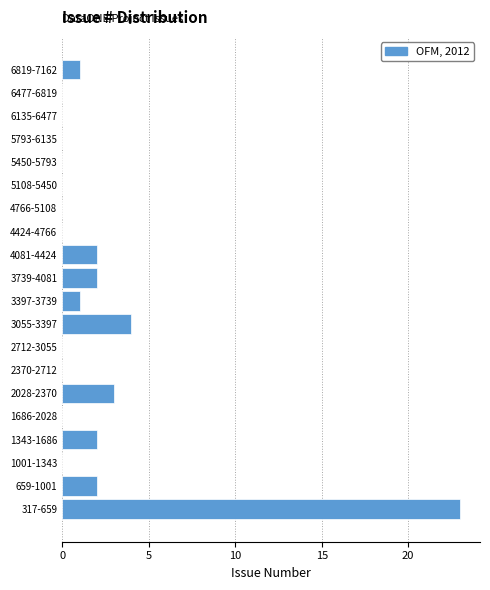

Reading bottom to top, transcribe all the data shown in this chart.

317-659=23	659-1001=2	1001-1343=0	1343-1686=2	1686-2028=0	2028-2370=3	2370-2712=0	2712-3055=0	3055-3397=4	3397-3739=1	3739-4081=2	4081-4424=2	4424-4766=0	4766-5108=0	5108-5450=0	5450-5793=0	5793-6135=0	6135-6477=0	6477-6819=0	6819-7162=1